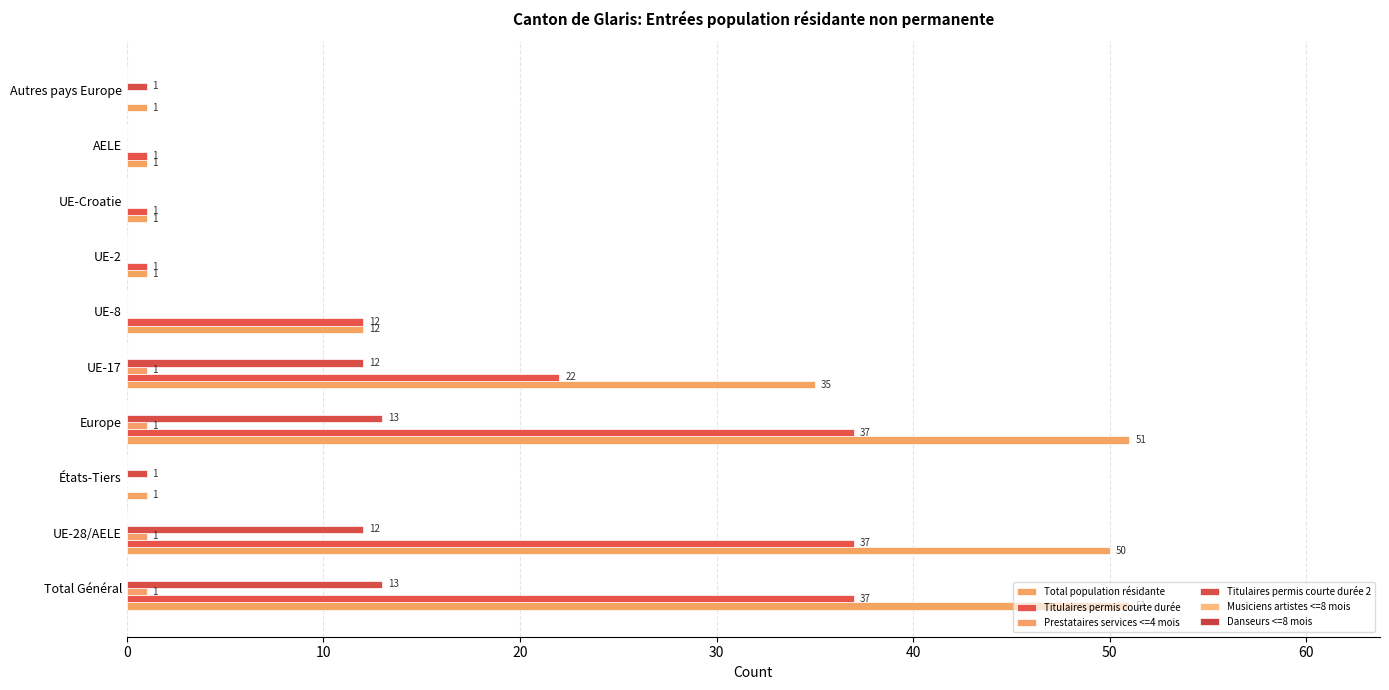

What position from the left is 30?

4